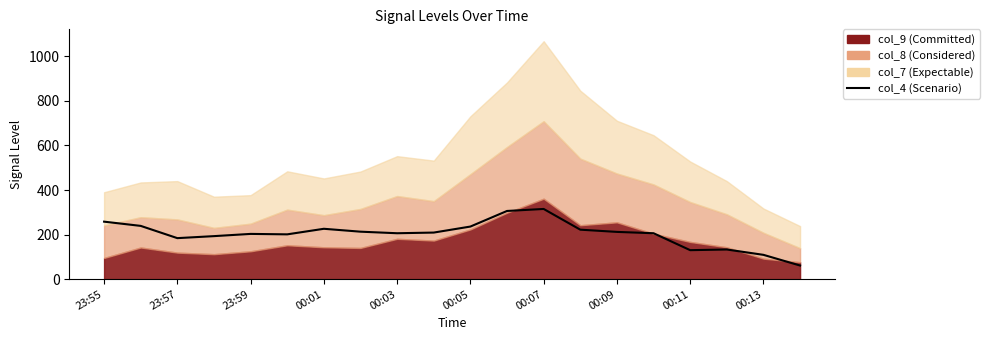

What is the greatest value displayed?

315